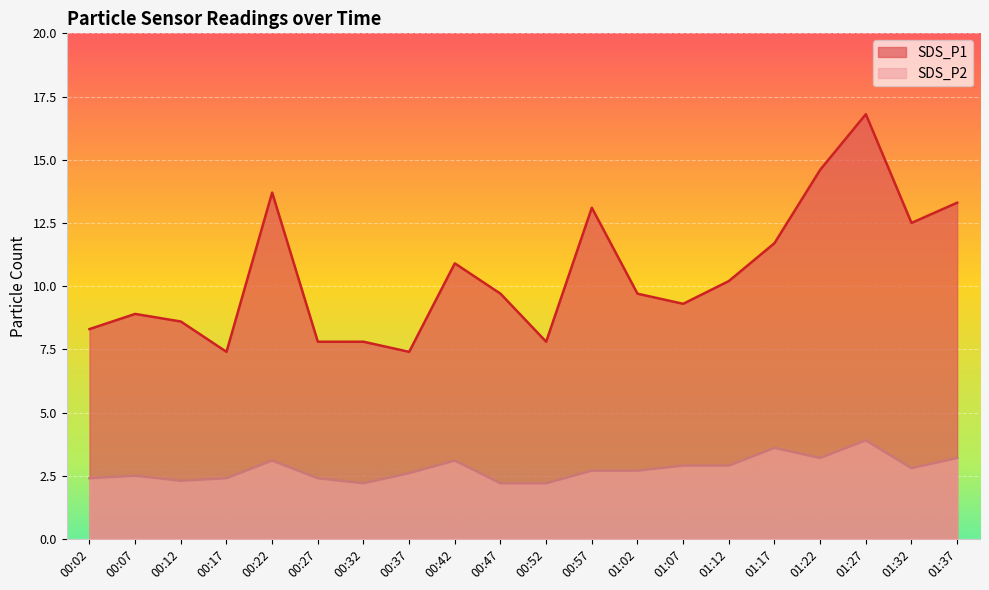

What is the maximum value for SDS_P1?

16.8